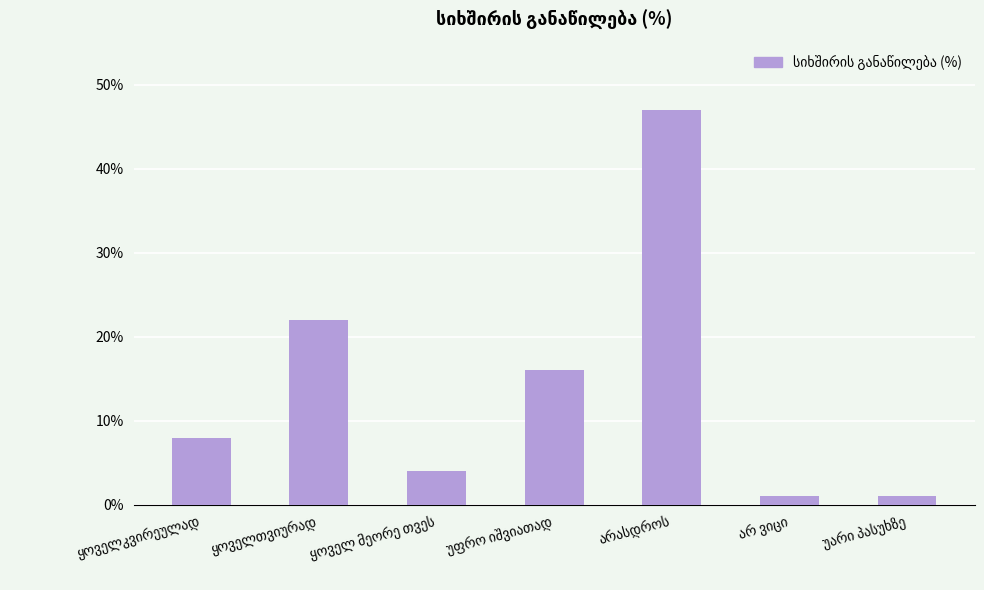

What is the greatest value displayed?

47